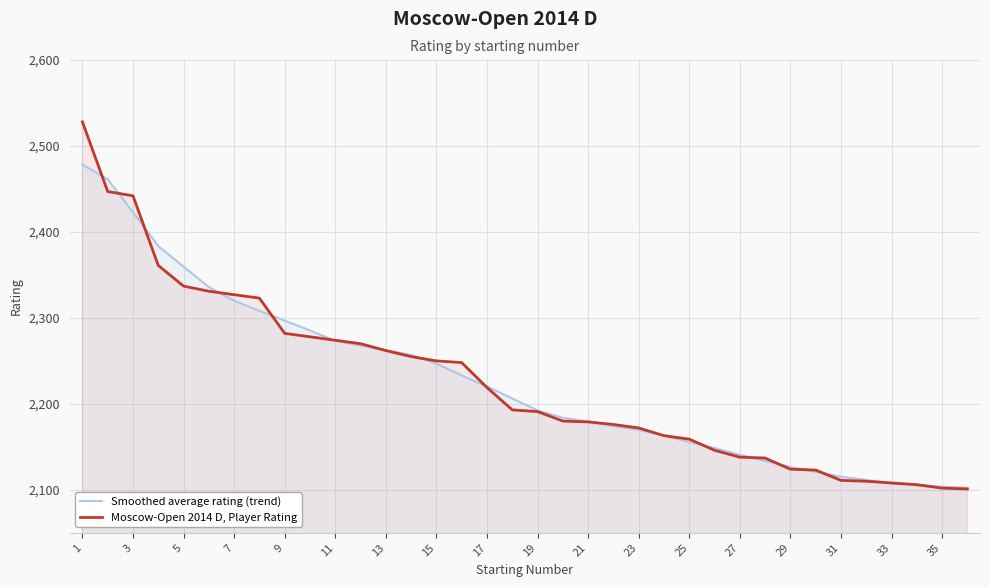

What value does the Smoothed average rating (trend) series have at 23?

2169.8